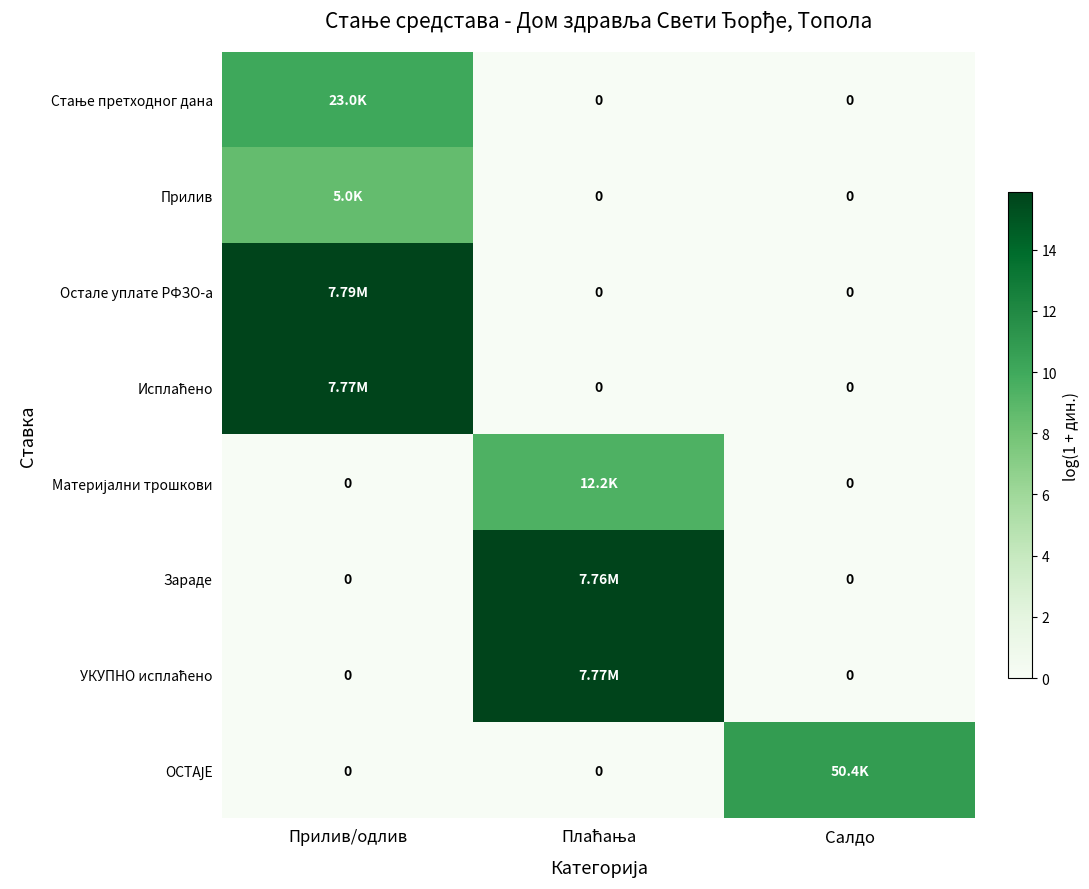

The value of УКУПНО исплаћено at Салдо is -10.2. True or false?

False